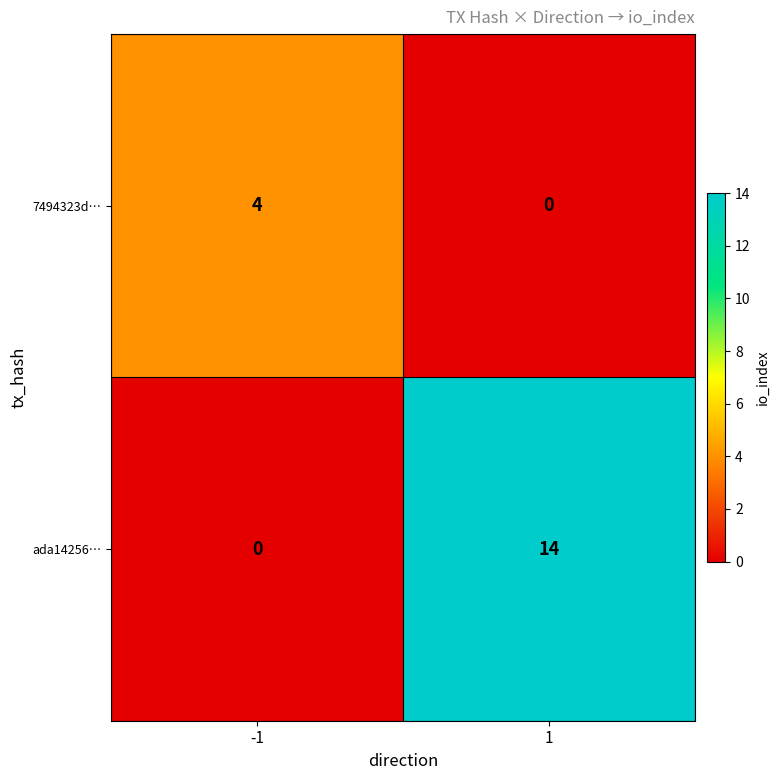

What is the difference between the highest and lowest values at -1?

4